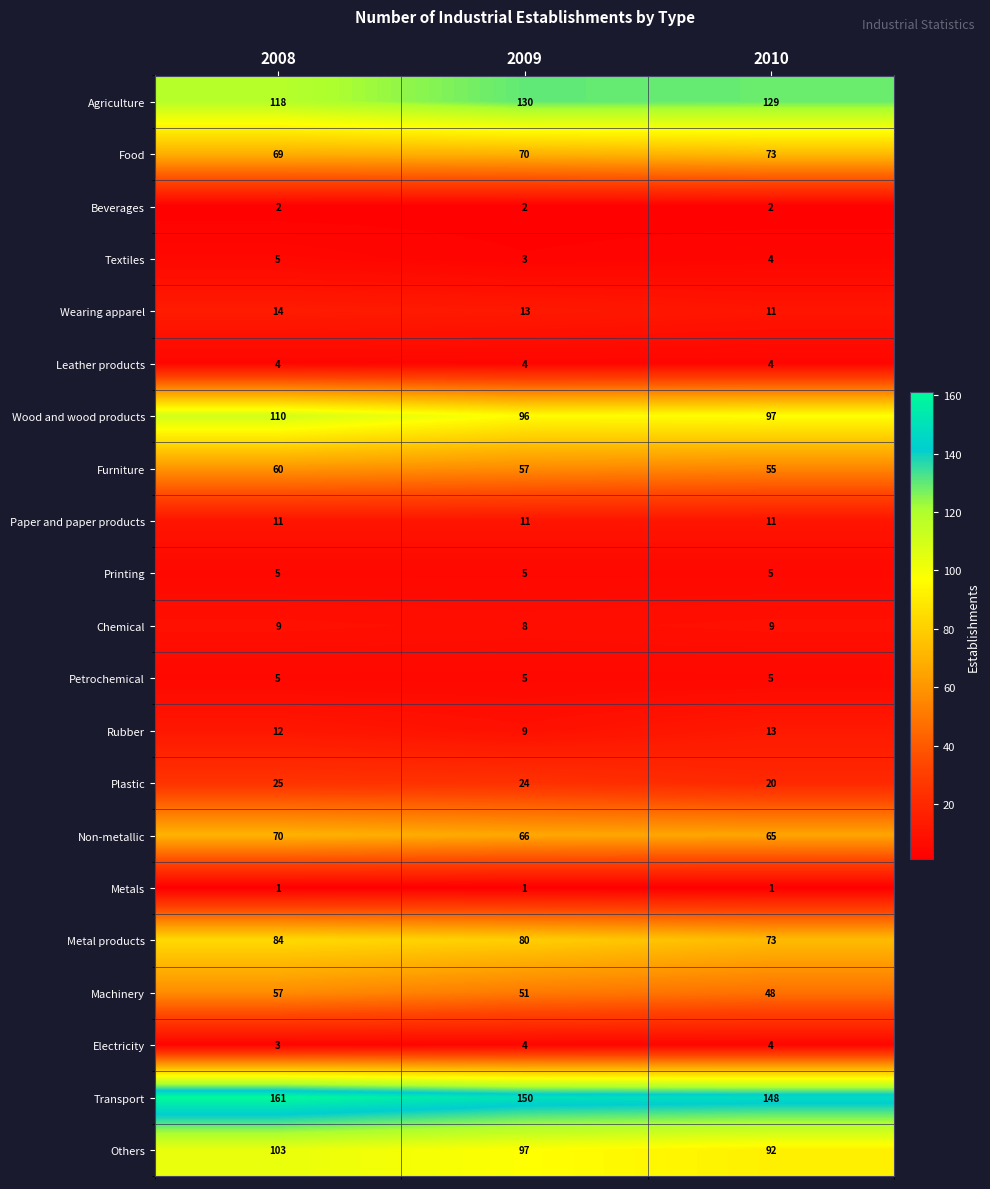

At how many categories does at least one series exceed 6?

3